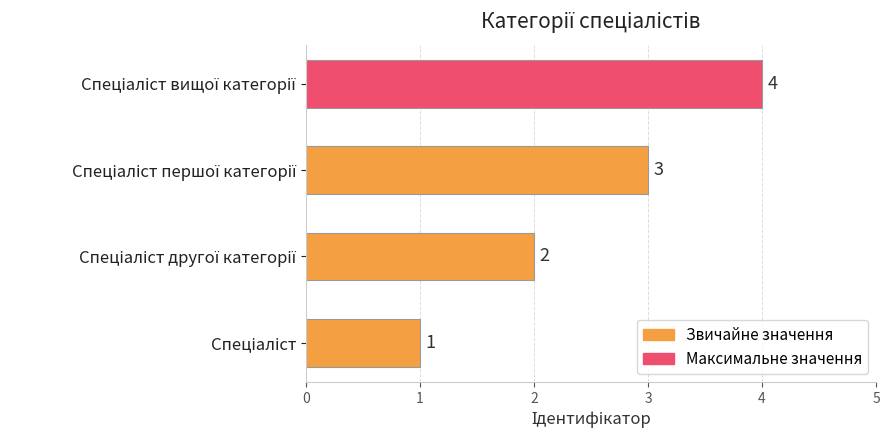

Count the values in the range 2 to 4.

3